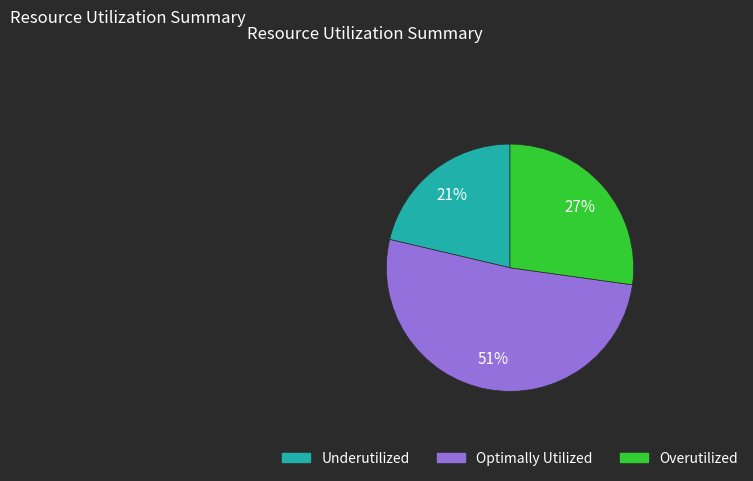

To the nearest percent, what is the average slice percentage?

33%